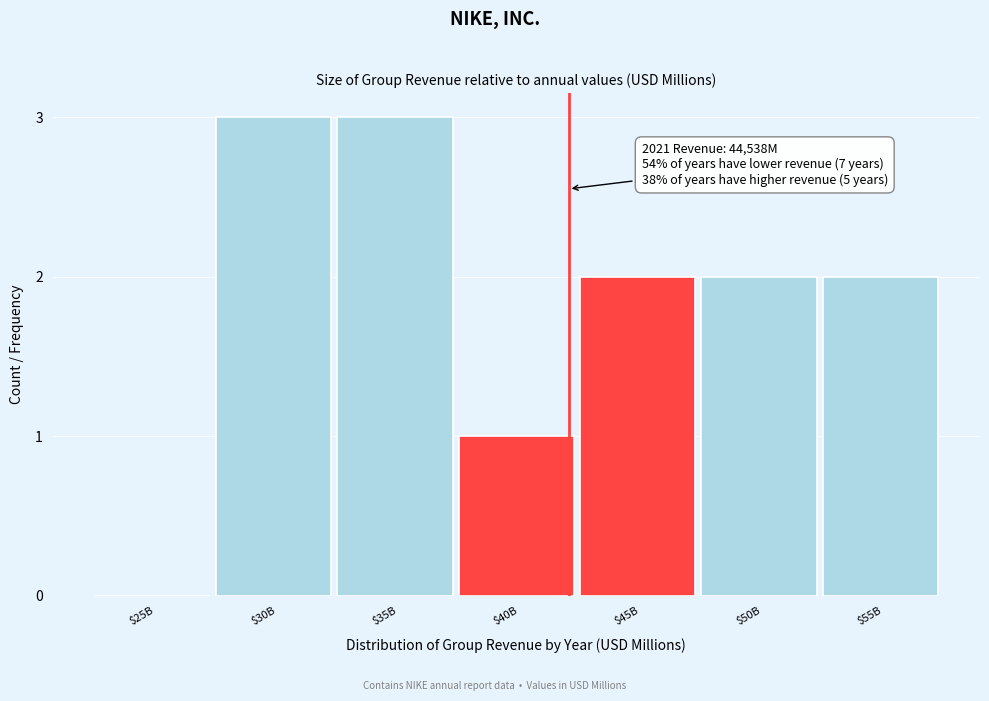

True or false: the data shows 2 at $50B.

True